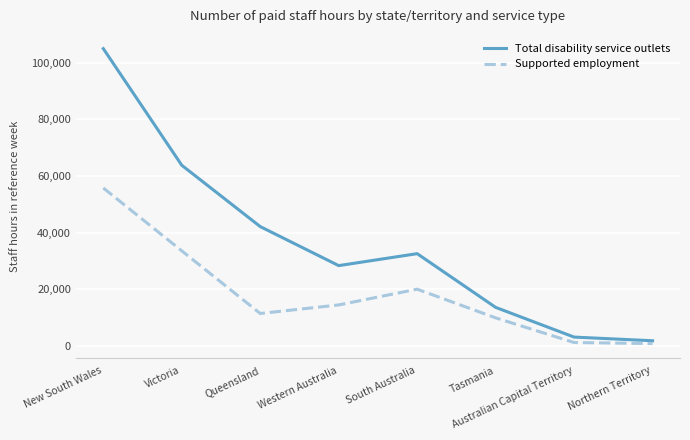

True or false: Supported employment has more than 2 points higher than both neighbors.

False